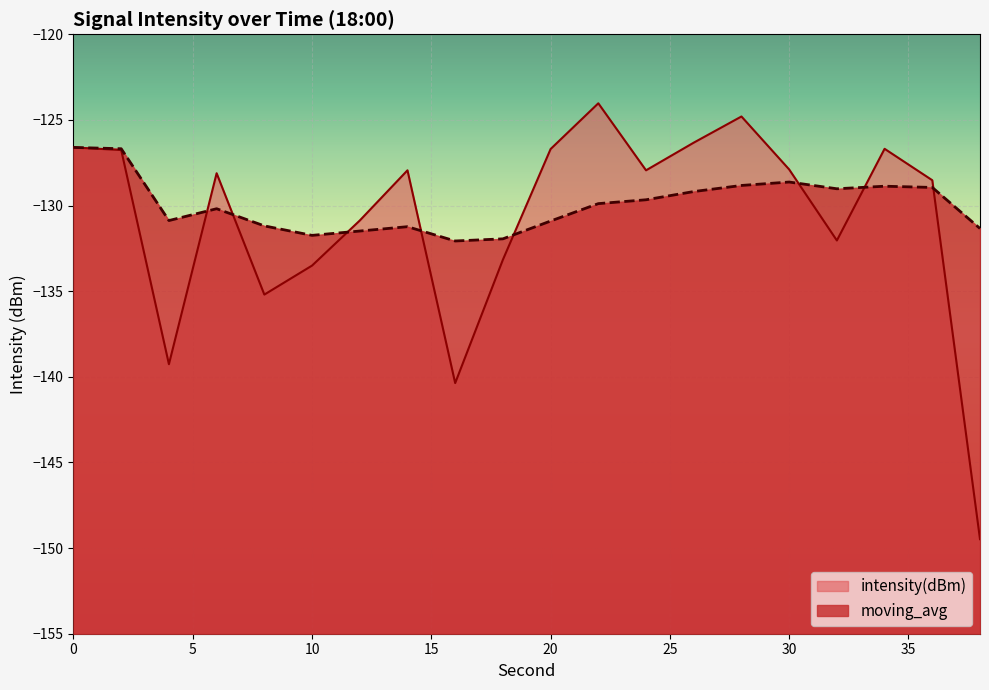

Reading left to right, what are all the values shown in this chart?

intensity(dBm): -126.6	-126.8	-139.3	-128.1	-135.2	-133.5	-130.9	-127.9	-140.4	-133.2	-126.7	-124.0	-127.9	-126.3	-124.8	-127.9	-132.0	-126.7	-128.5	-149.5
moving_avg: -126.6	-126.7	-130.9	-130.2	-131.2	-131.7	-131.5	-131.2	-132.1	-131.9	-130.9	-129.9	-129.7	-129.2	-128.8	-128.6	-129.0	-128.9	-128.9	-131.3